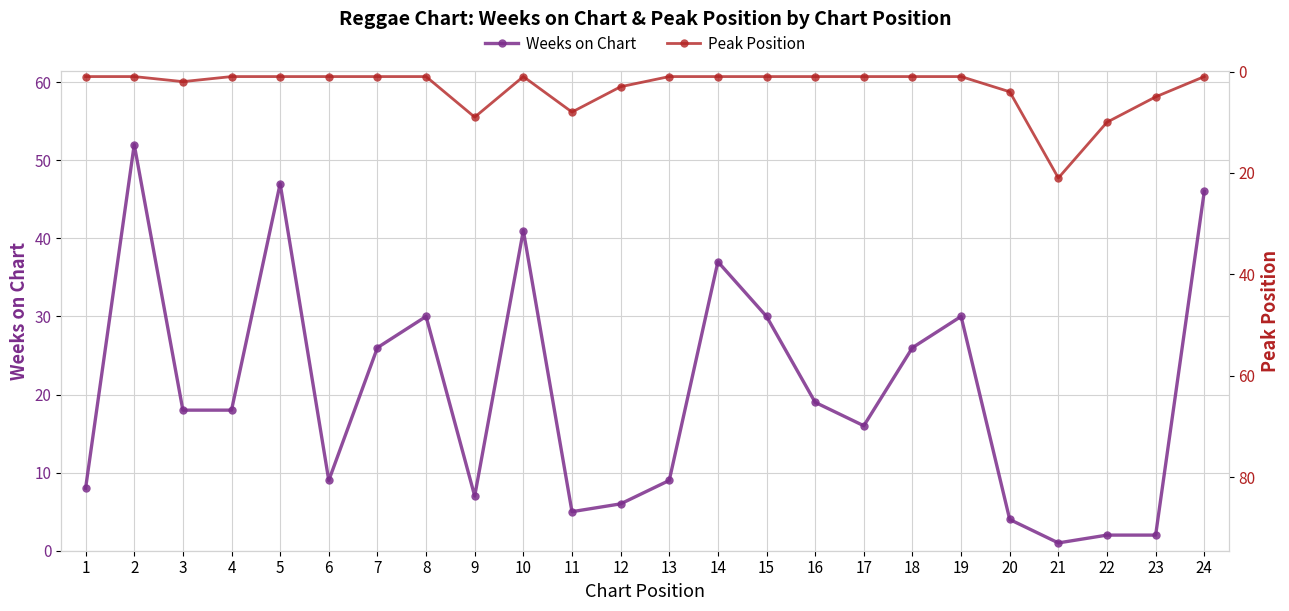

Which series has the largest total across all categories?

Weeks on Chart